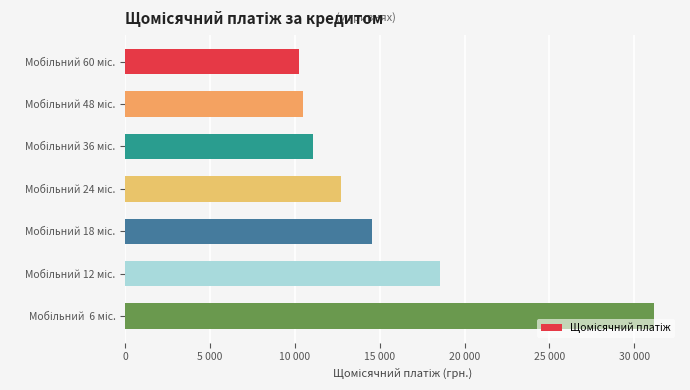

Are the bars horizontal?

Yes